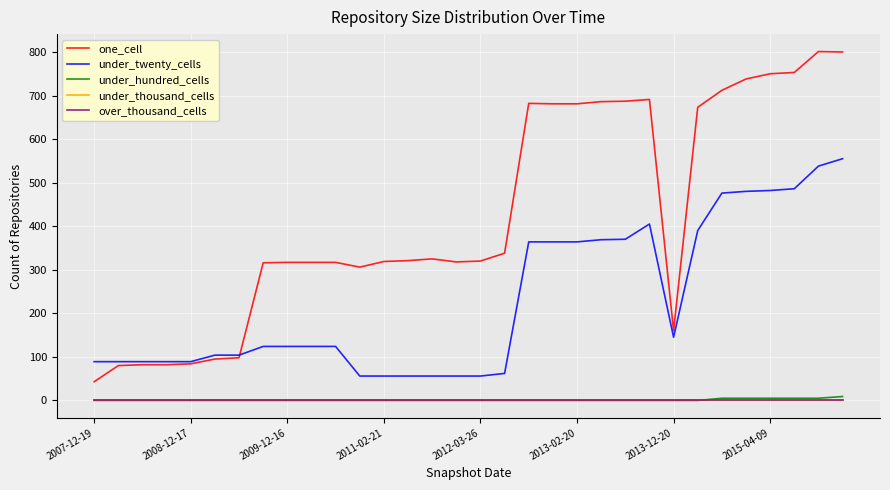

Does the chart have visible grid lines?

Yes